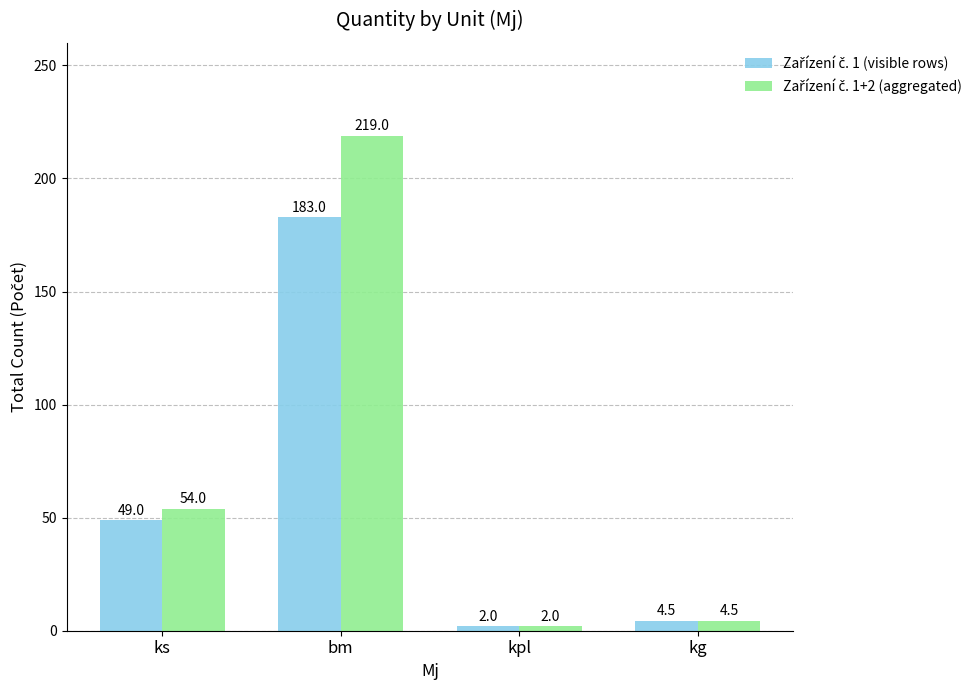

Does the chart contain stacked bars?

No